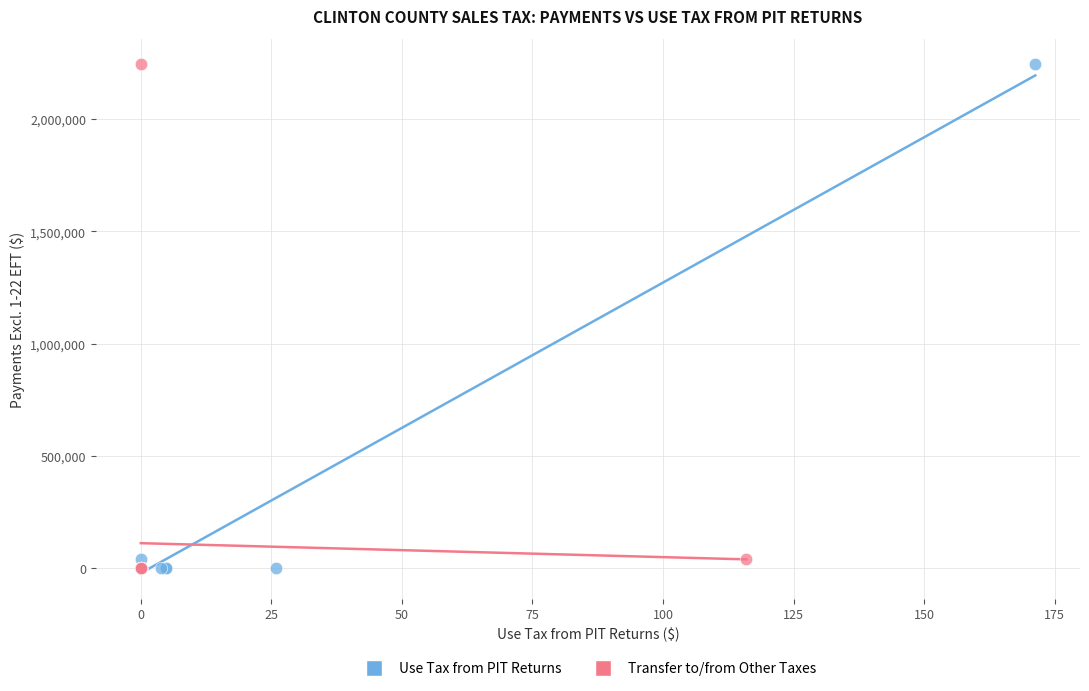

What are all the series names shown in the legend?

Use Tax from PIT Returns, Transfer to/from Other Taxes